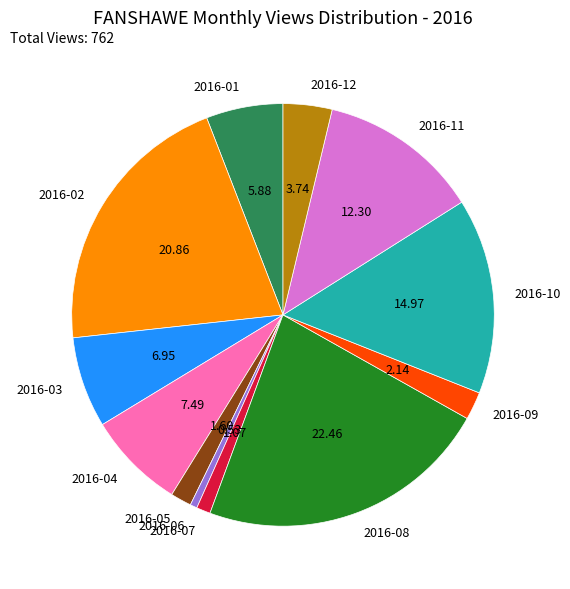

Which has a higher value, 2016-03 or 2016-05?

2016-03